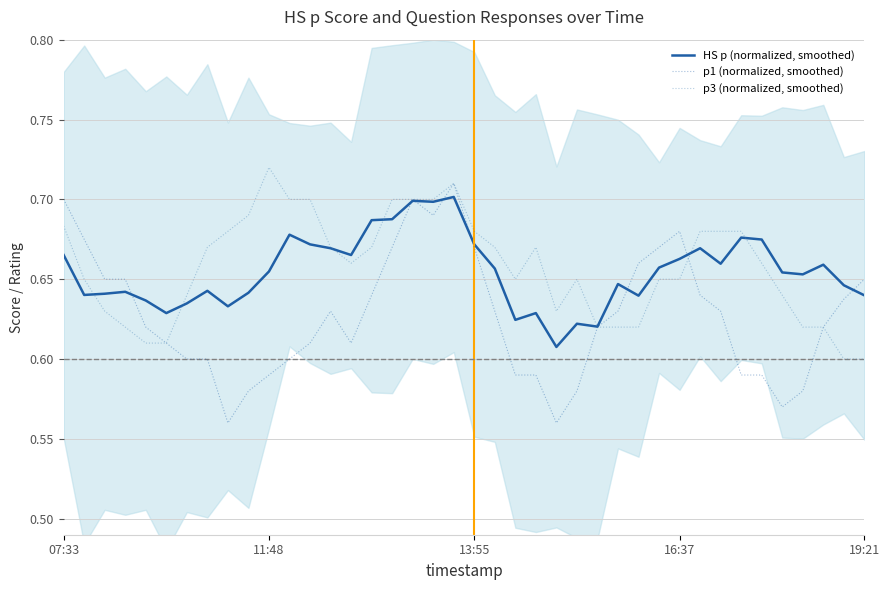

What is the sum of the p1 (normalized, smoothed) values at 39 and 13?

1.3